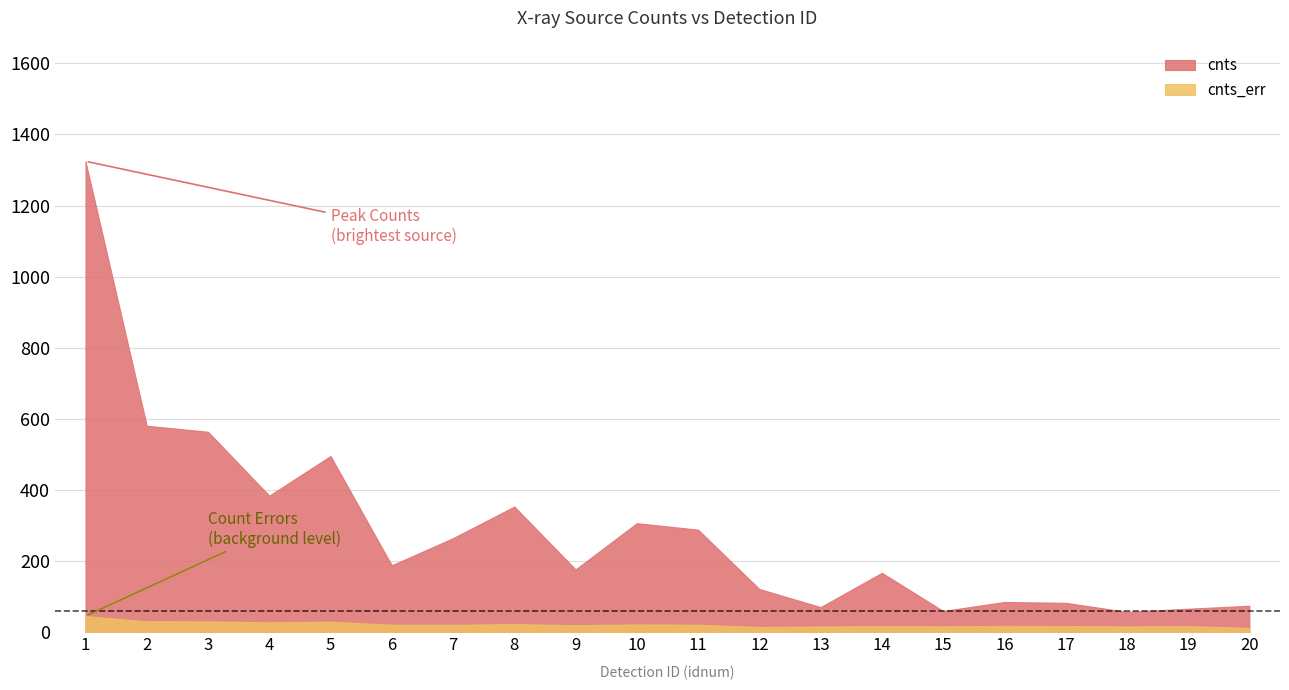

How many interior local valleys does the cnts series have?

6